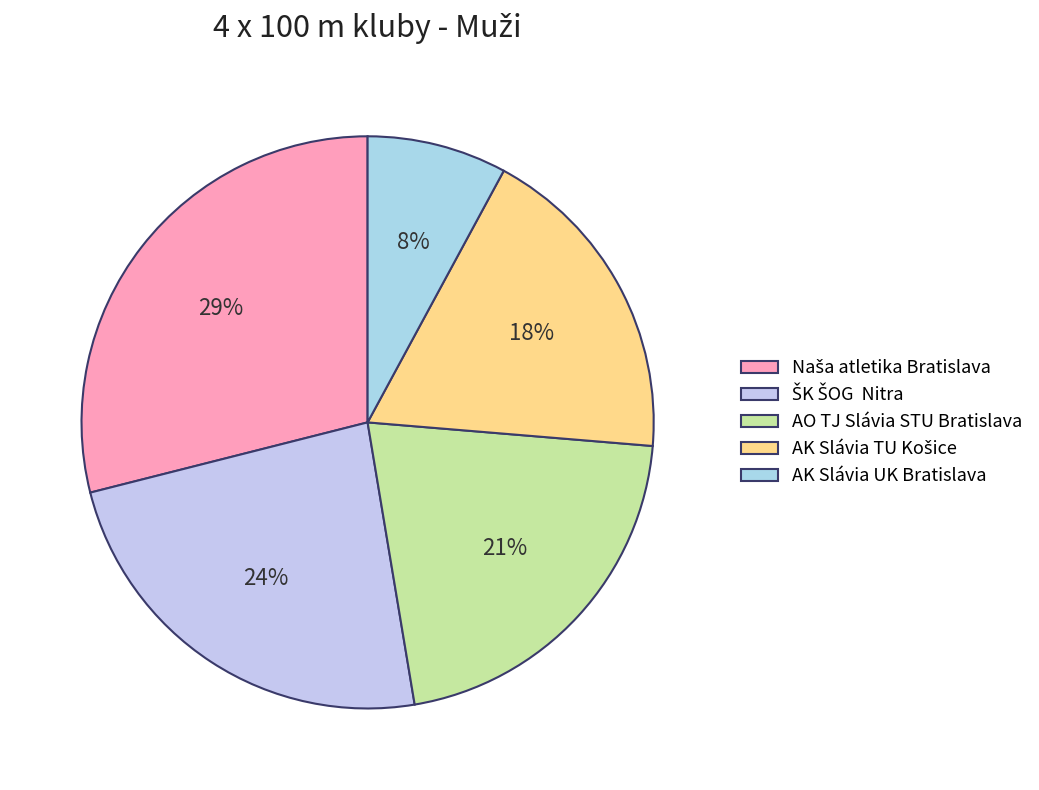

How many segments does this pie chart have?

5